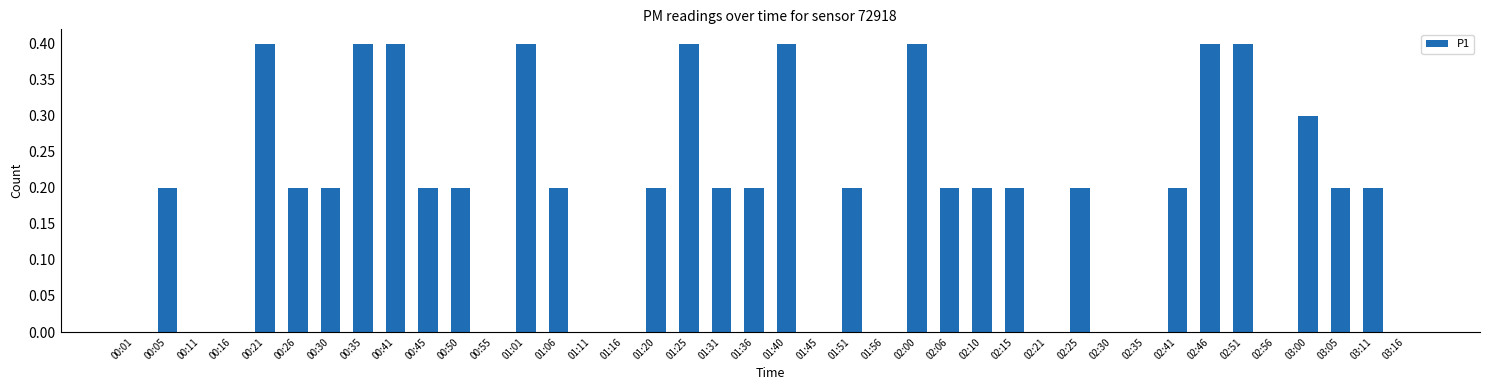

Which has a higher value, 03:05 or 00:41?

00:41